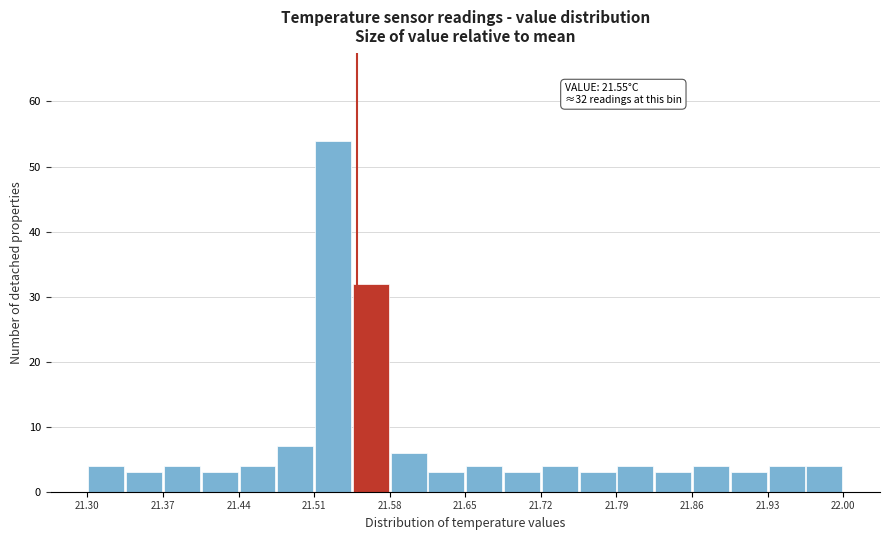

Around what value on the x-axis is the tallest bar? Give the approximate position of its centre, as read against the axis.

21.53